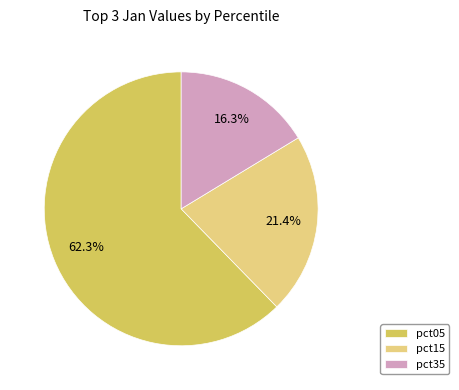

Which category has the biggest portion of the pie?

pct05